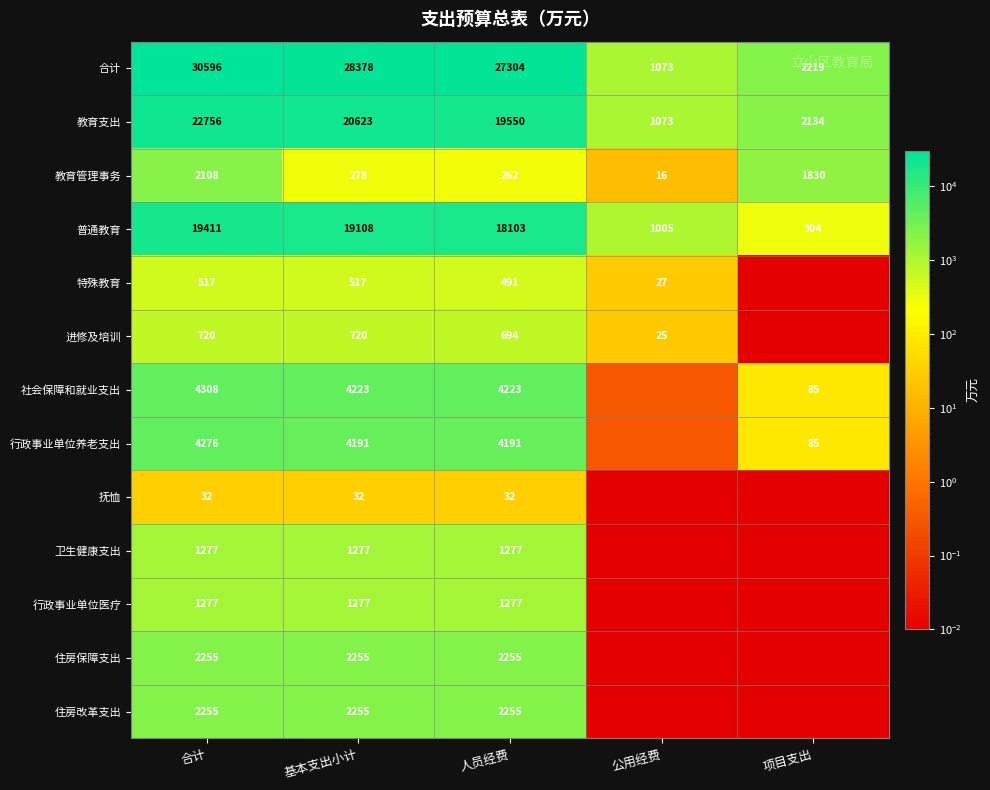

List the labels in order of 合计 value, smallest first.

公用经费, 项目支出, 人员经费, 基本支出小计, 合计